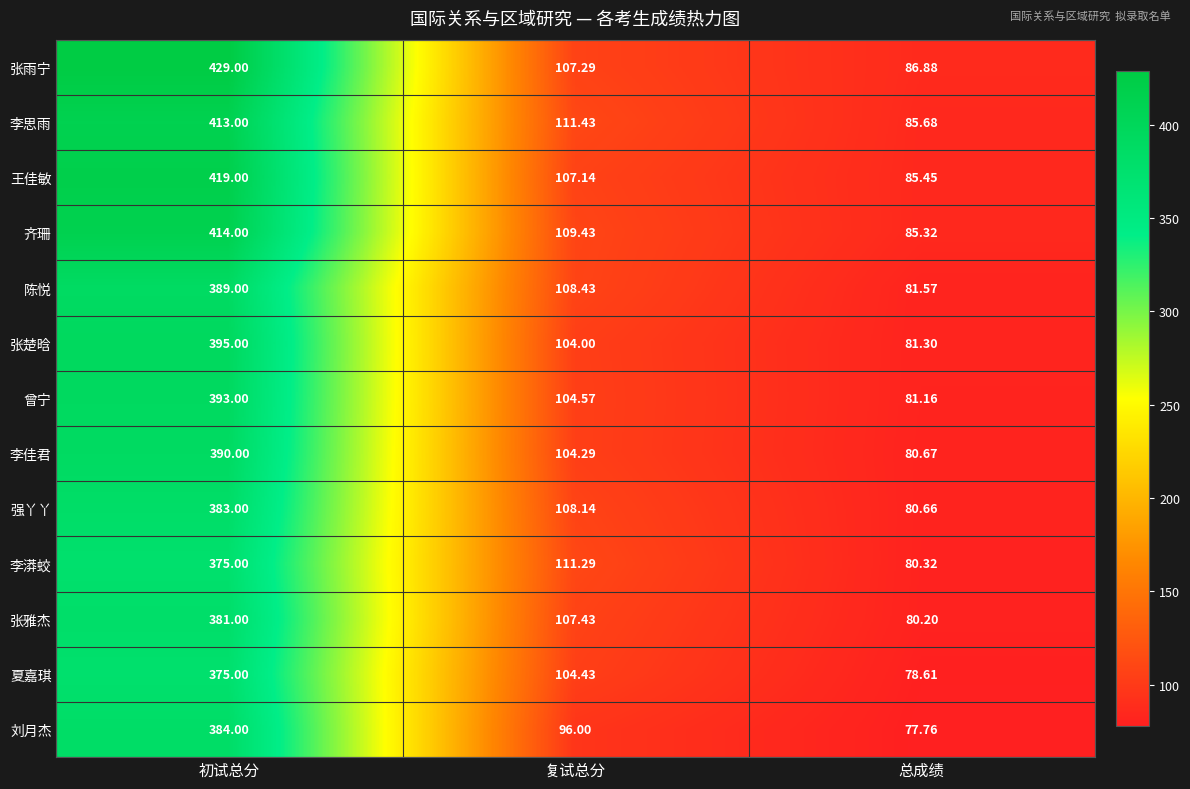

Which series changed the most between 初试总分 and 总成绩?

张雨宁